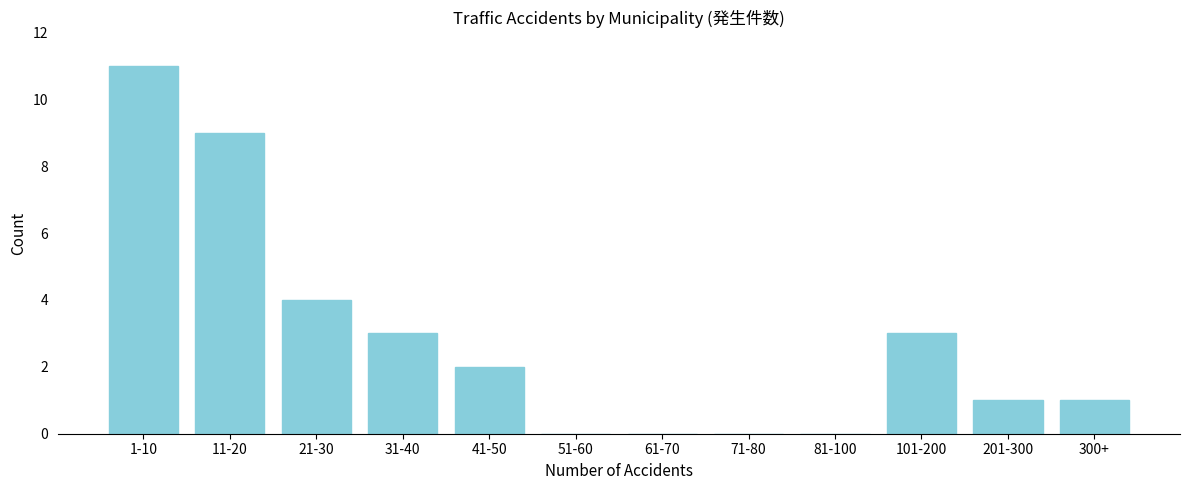

Reading right to left, extract all data points from this chart.

300+=1	201-300=1	101-200=3	81-100=0	71-80=0	61-70=0	51-60=0	41-50=2	31-40=3	21-30=4	11-20=9	1-10=11